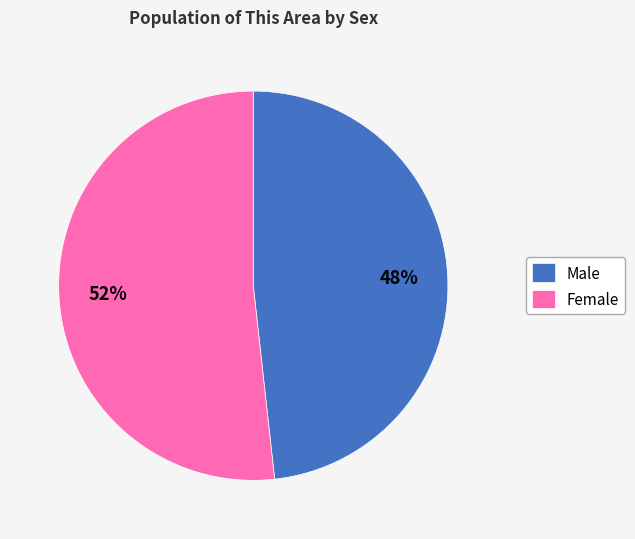

To the nearest percent, what portion does Male represent?

48%